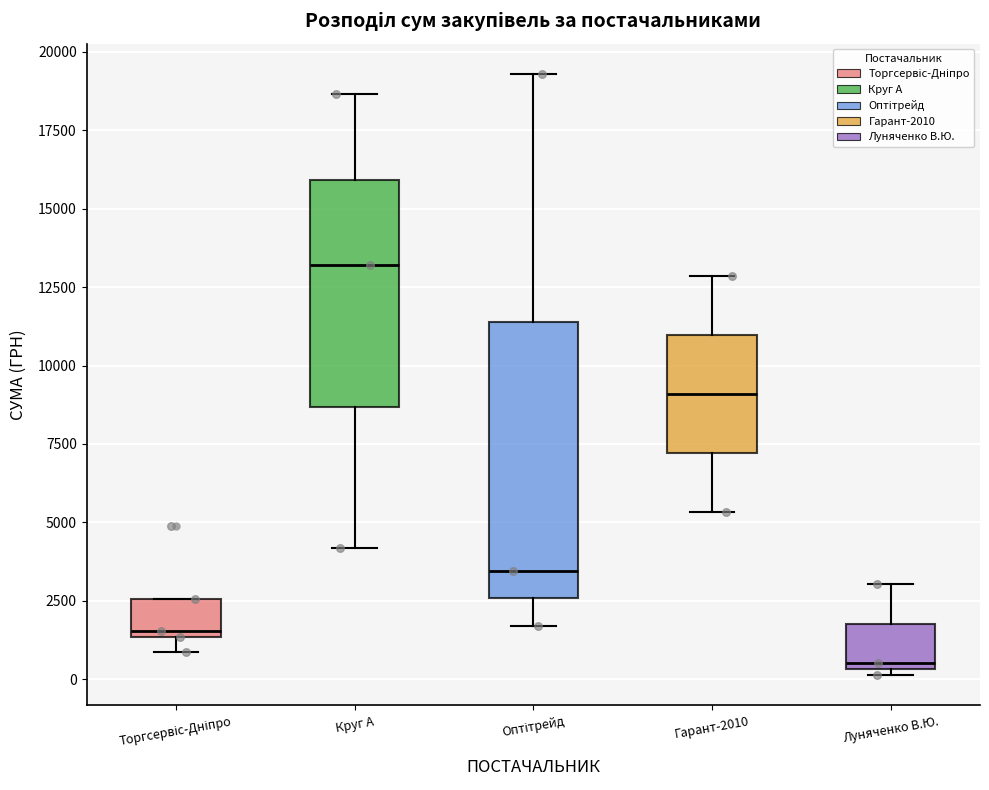

Which box has the highest median line?

Круг А